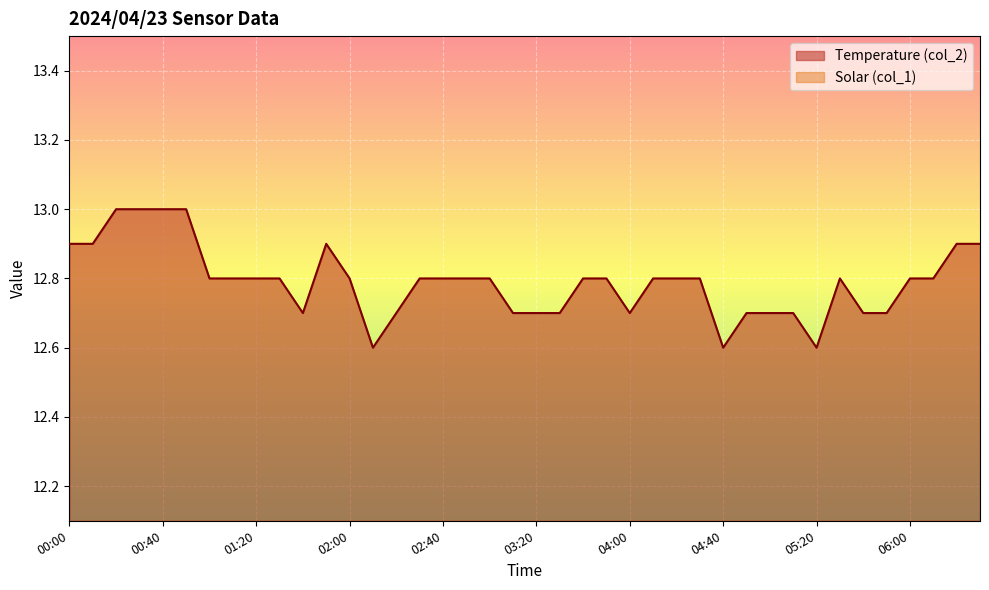

At which category does the chart reach its peak across all series?

00:20